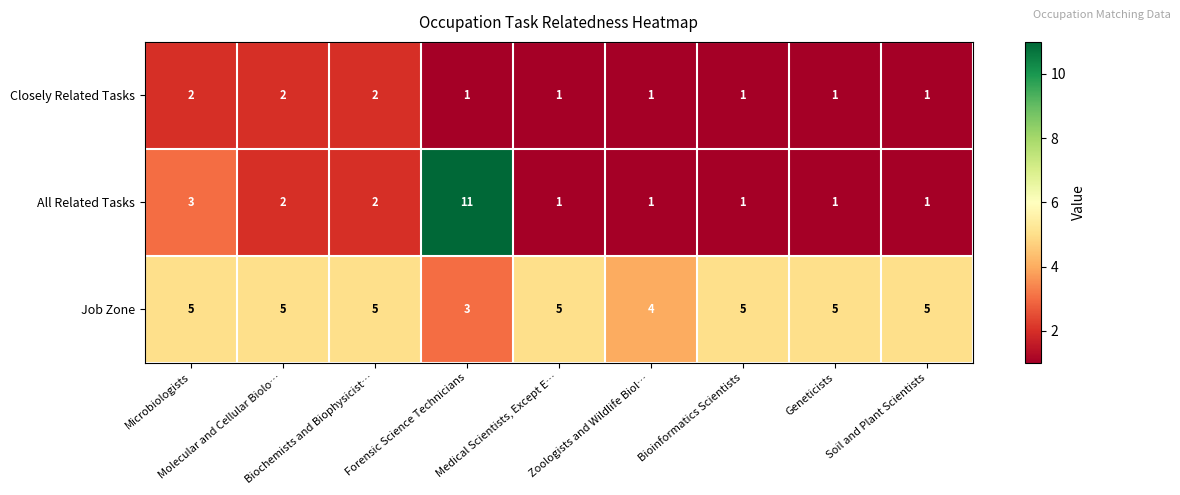

What is the average value of the Job Zone series?

5